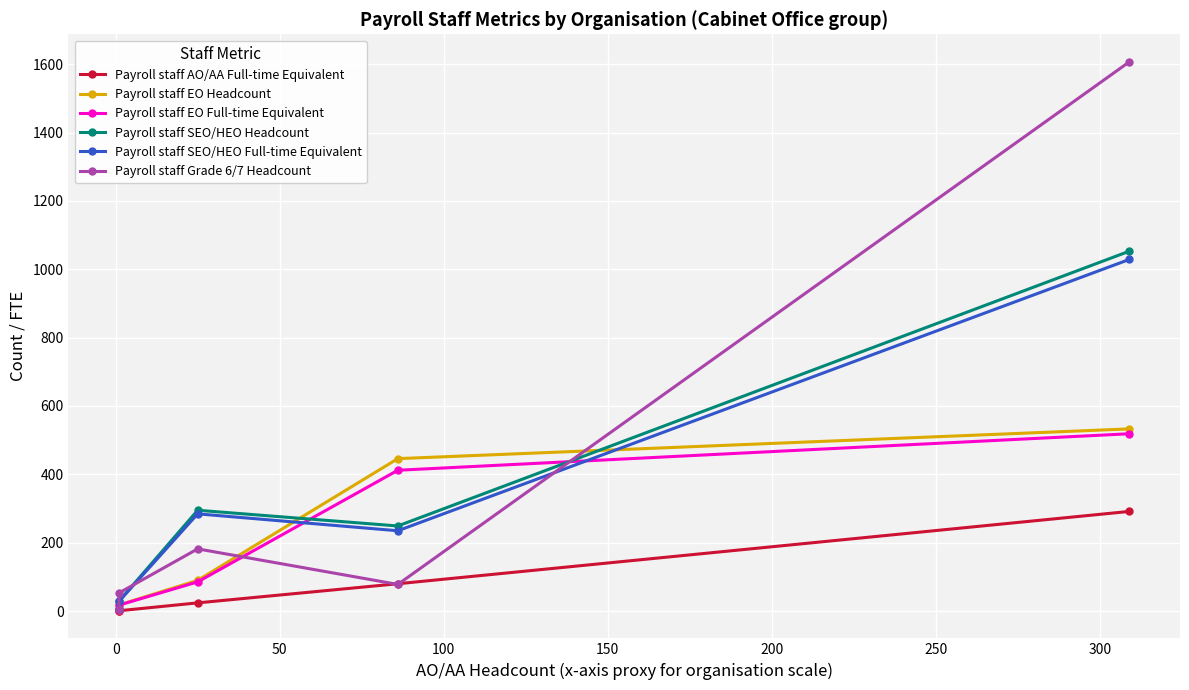

Is this an area chart (filled region under the line)?

No